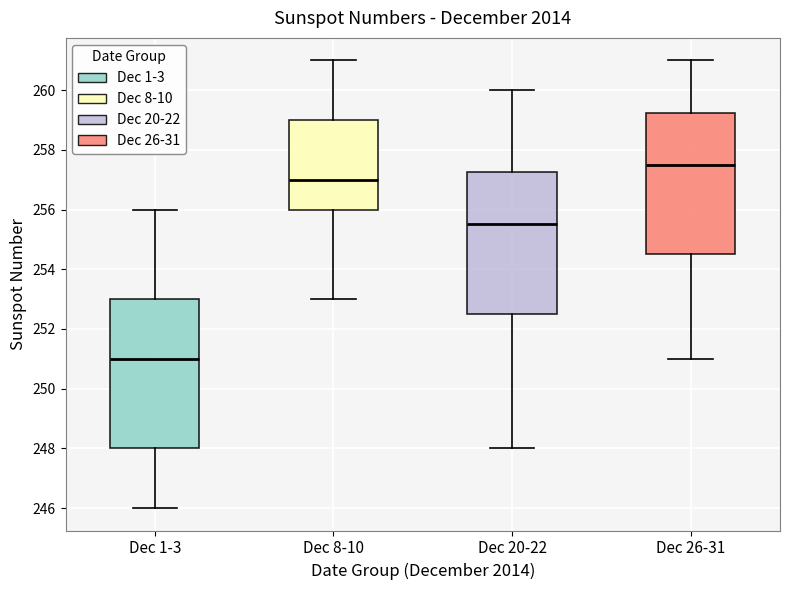

Where does the median line of the box for Dec 8-10 sit on the y-axis? The values are not printed on the chart, so give them approximately, as read against the axis.

257.0